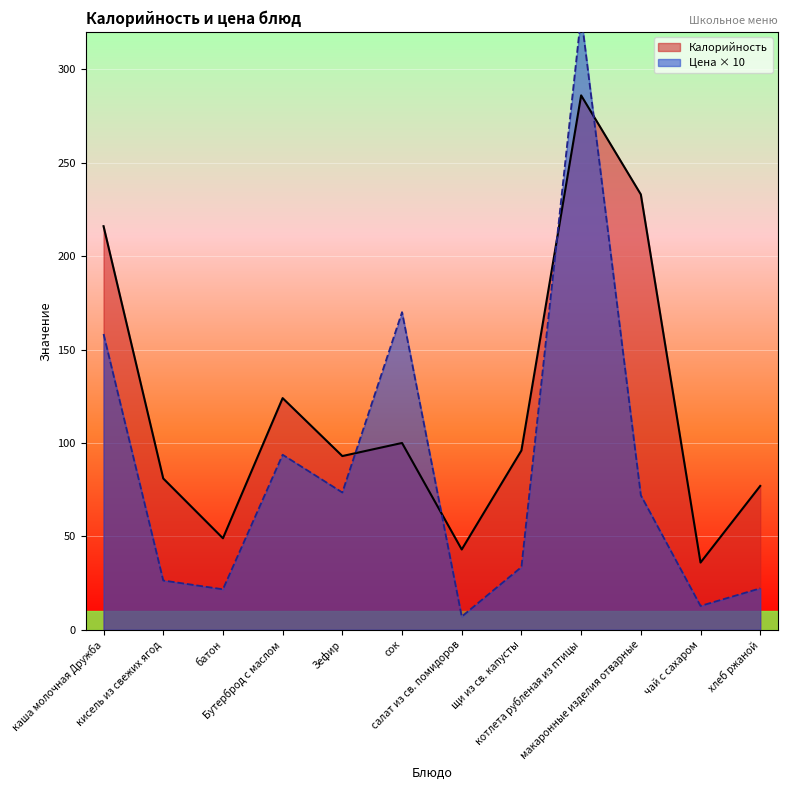

The Калорийность series shows 96.0 at щи из св. капусты. True or false?

True